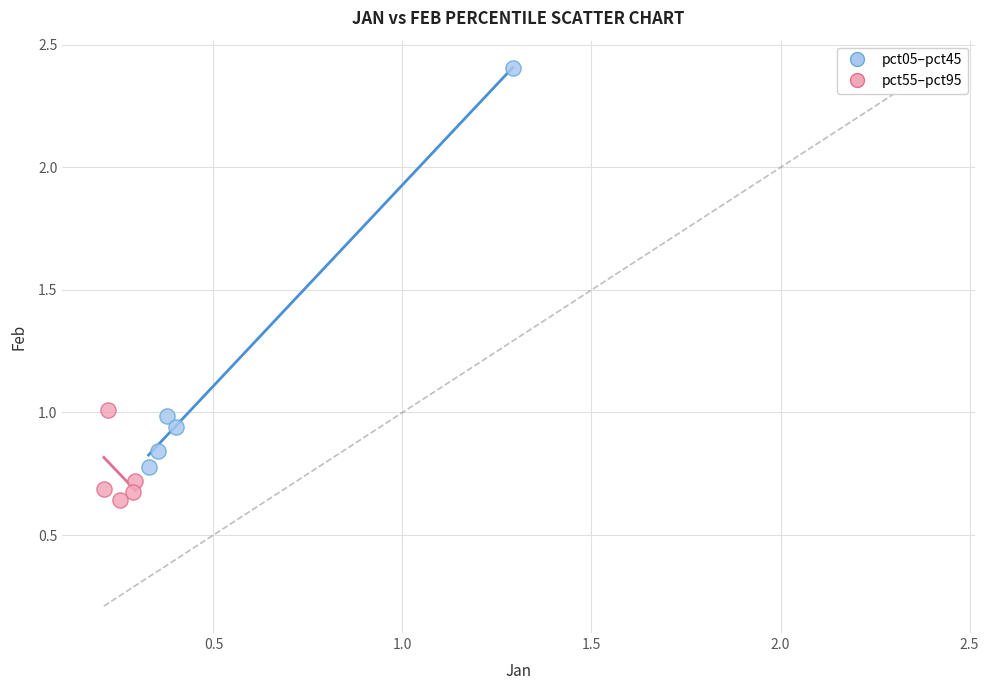

Which series has the largest Y range (max minus min)?

pct05–pct45